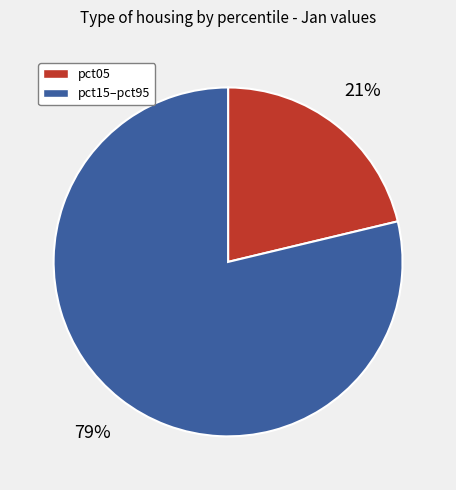

Does any single category account for the majority?

Yes